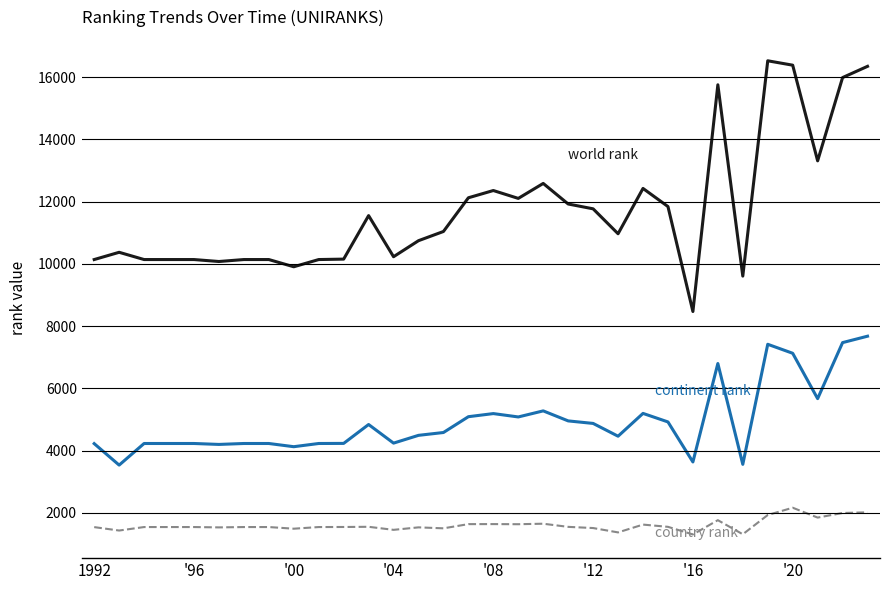

What is the maximum value shown in the chart?

16525